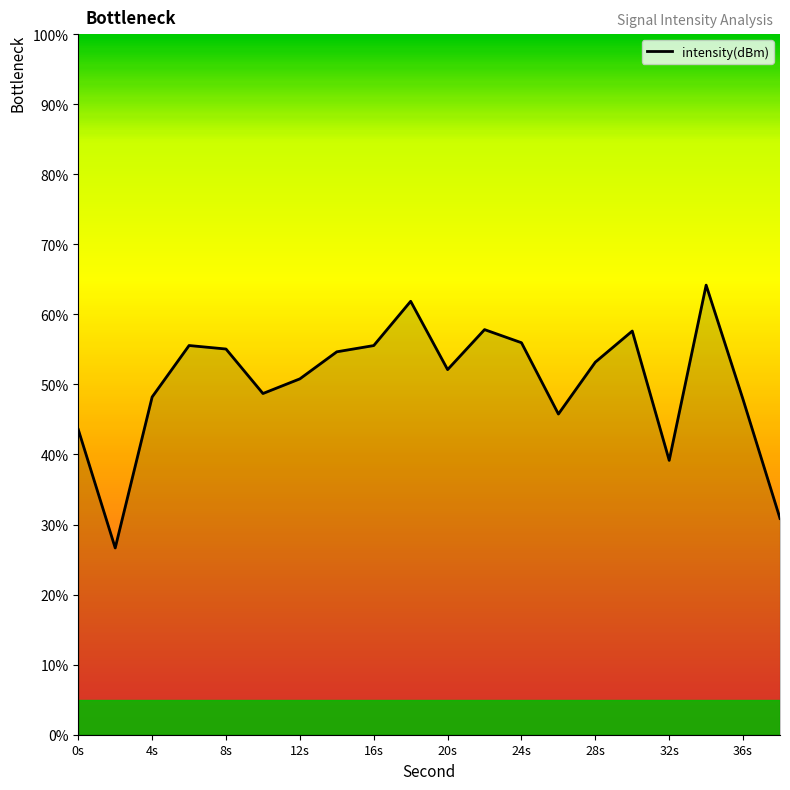

What is the minimum value shown in the chart?

26.7